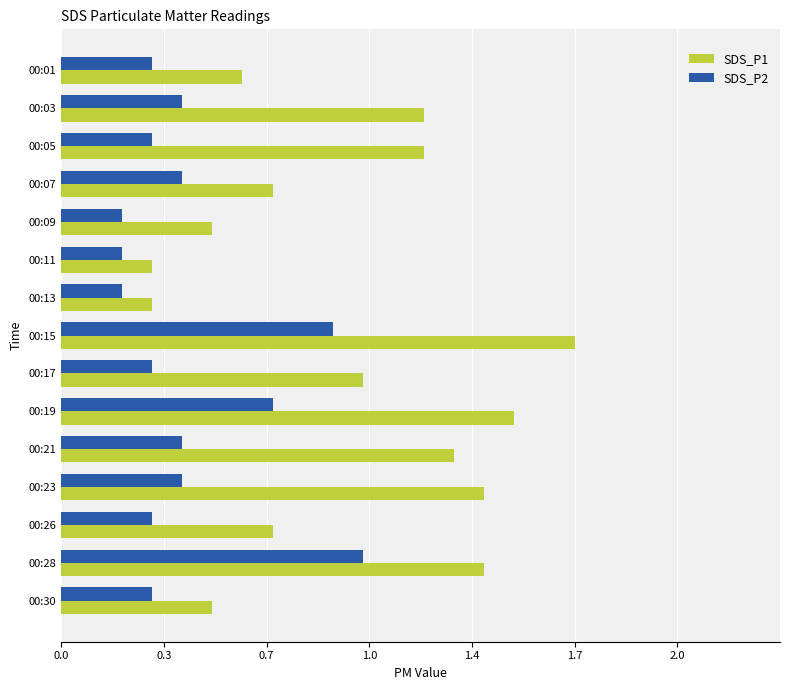

What are all the series names shown in the legend?

SDS_P1, SDS_P2